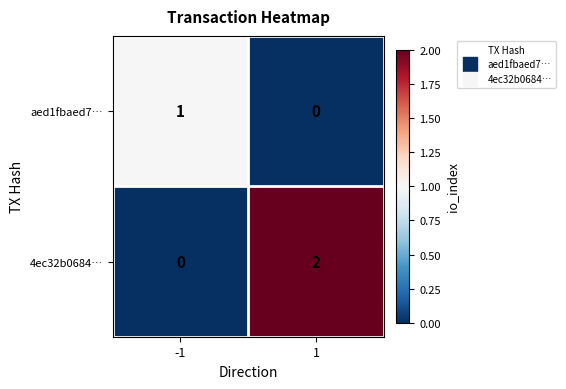

Which series has the largest total across all categories?

4ec32b0684…